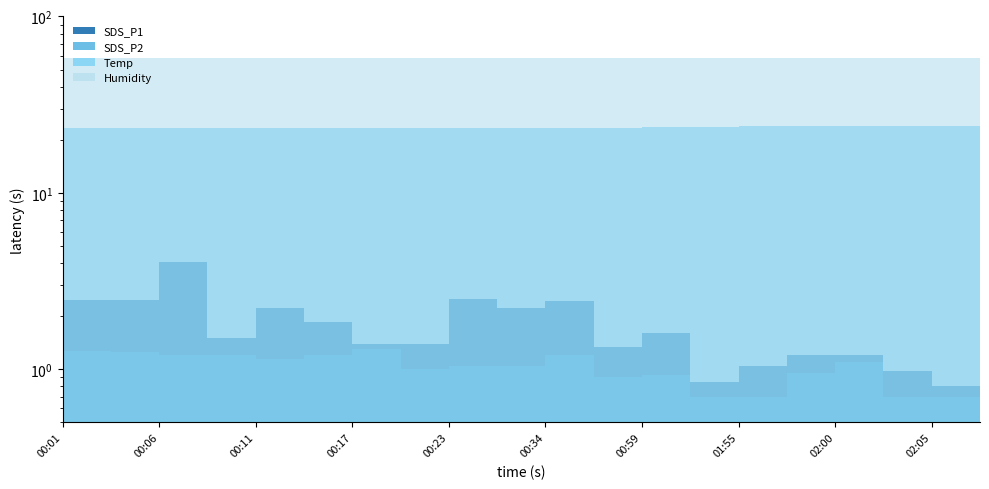

What is the difference between the SDS_P1 values at 02:03 and 00:11?

1.2